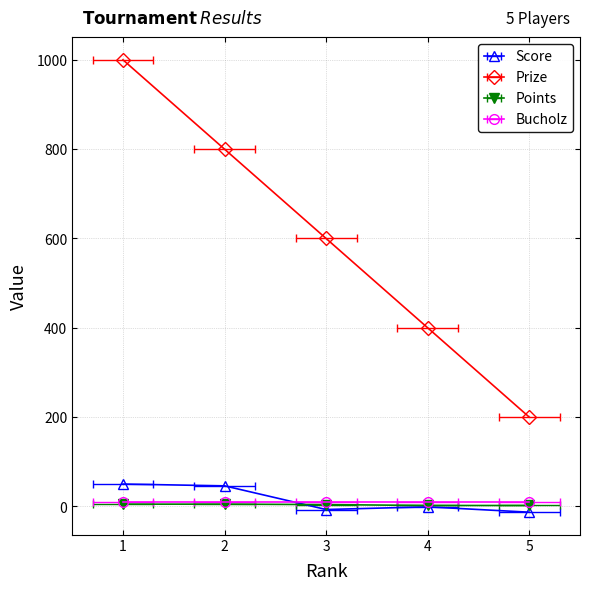

Reading left to right, what are all the values shown in this chart?

Score: 50	46	-7	-1	-13
Prize: 1000	800	600	400	200
Points: 5	5	4	2	2